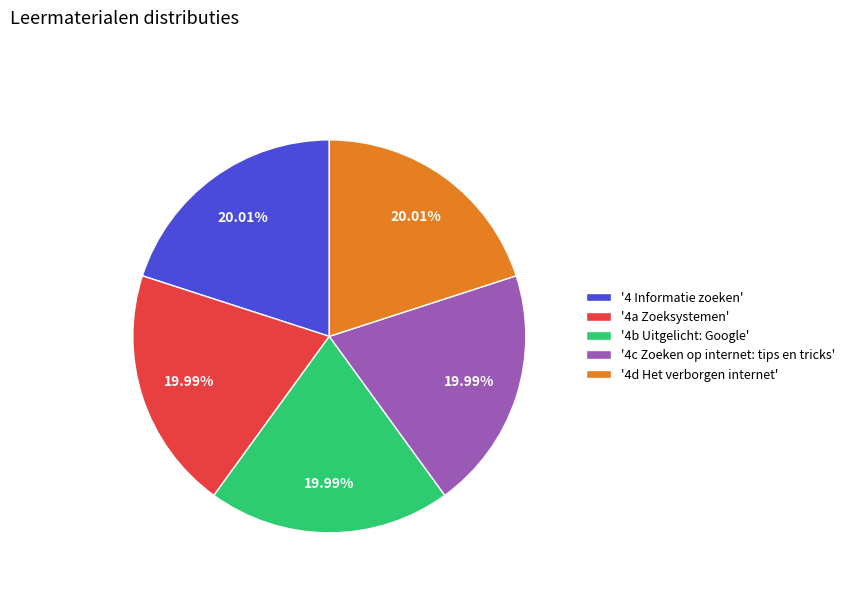

Count the number of slices in the pie.

5